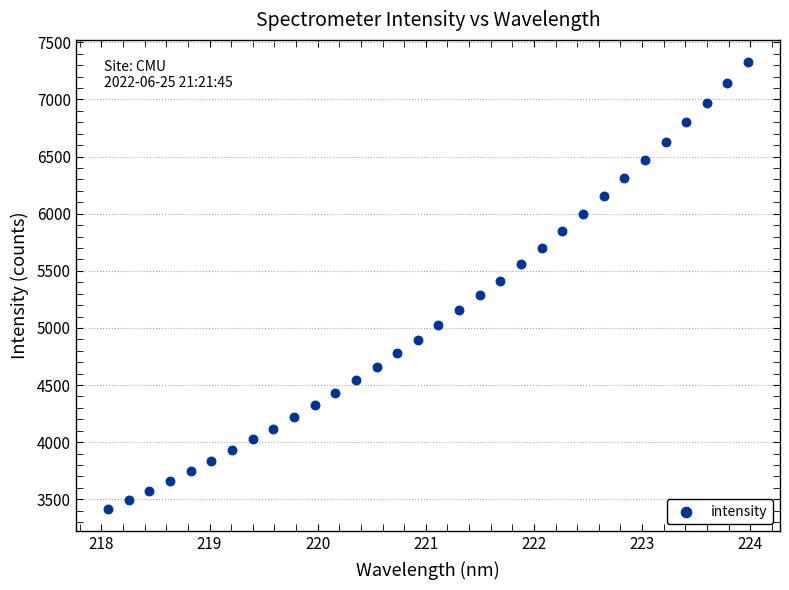

What is the range of Y values (max minus min)?

3908.2